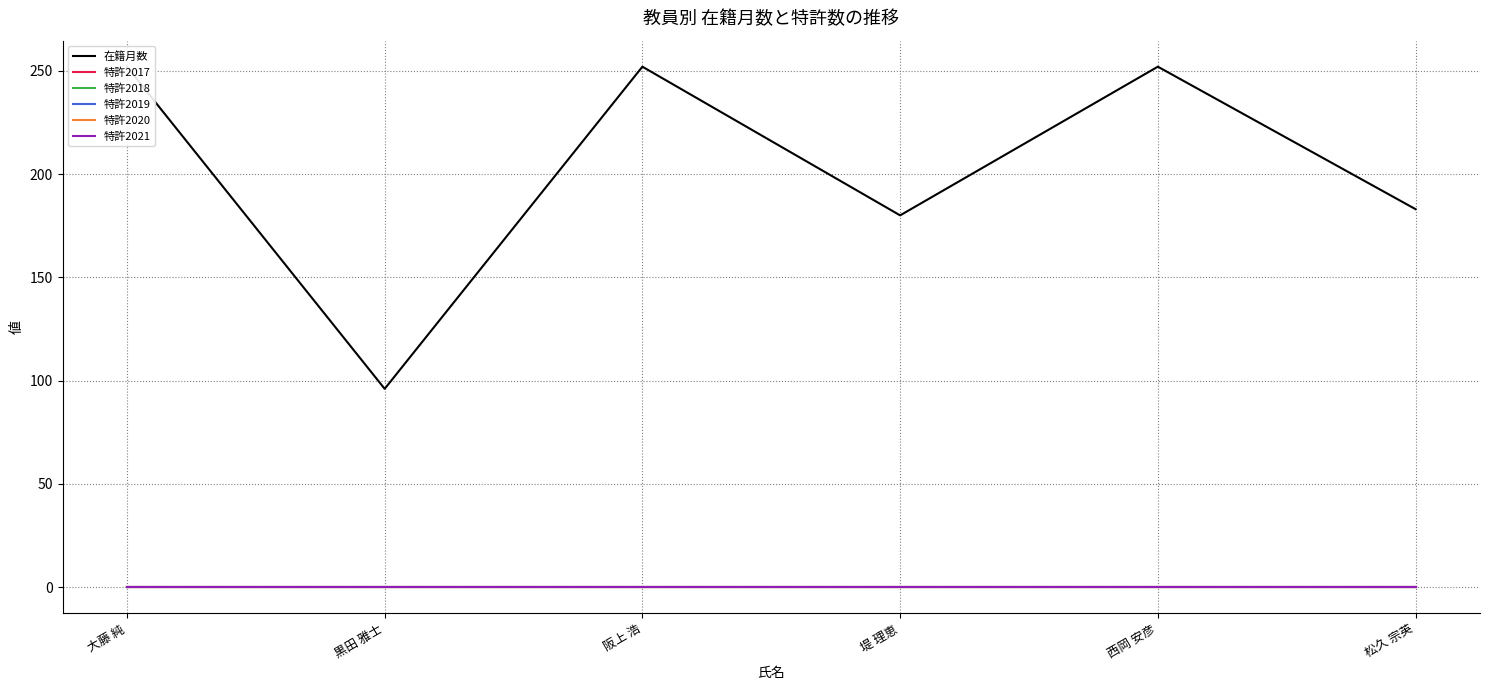

List the series in order of their peak value, highest first.

在籍月数, 特許2017, 特許2018, 特許2019, 特許2020, 特許2021